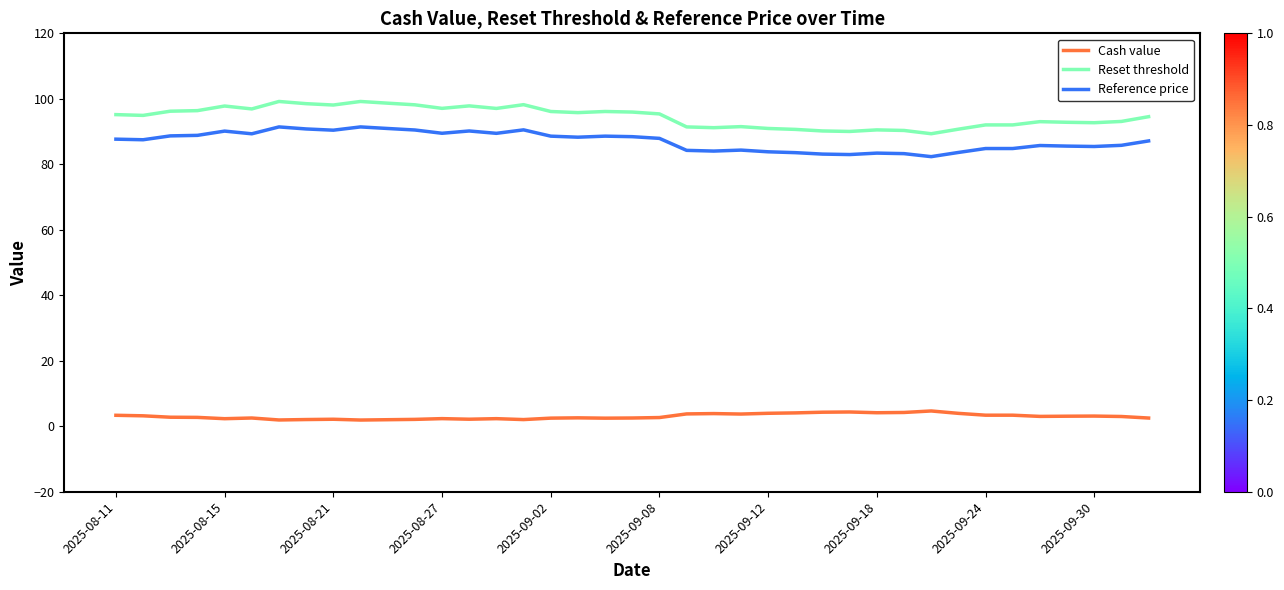

Which series has the largest total across all categories?

Reset threshold